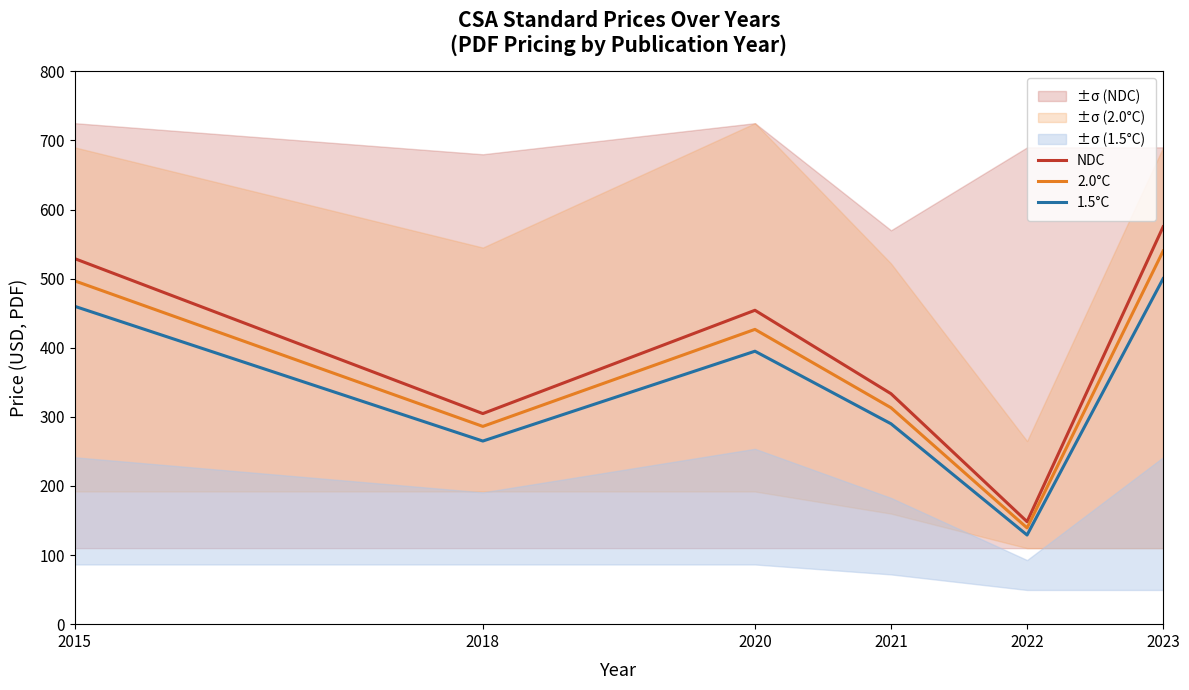

Which has a higher value, 2020 or 2015?

2015